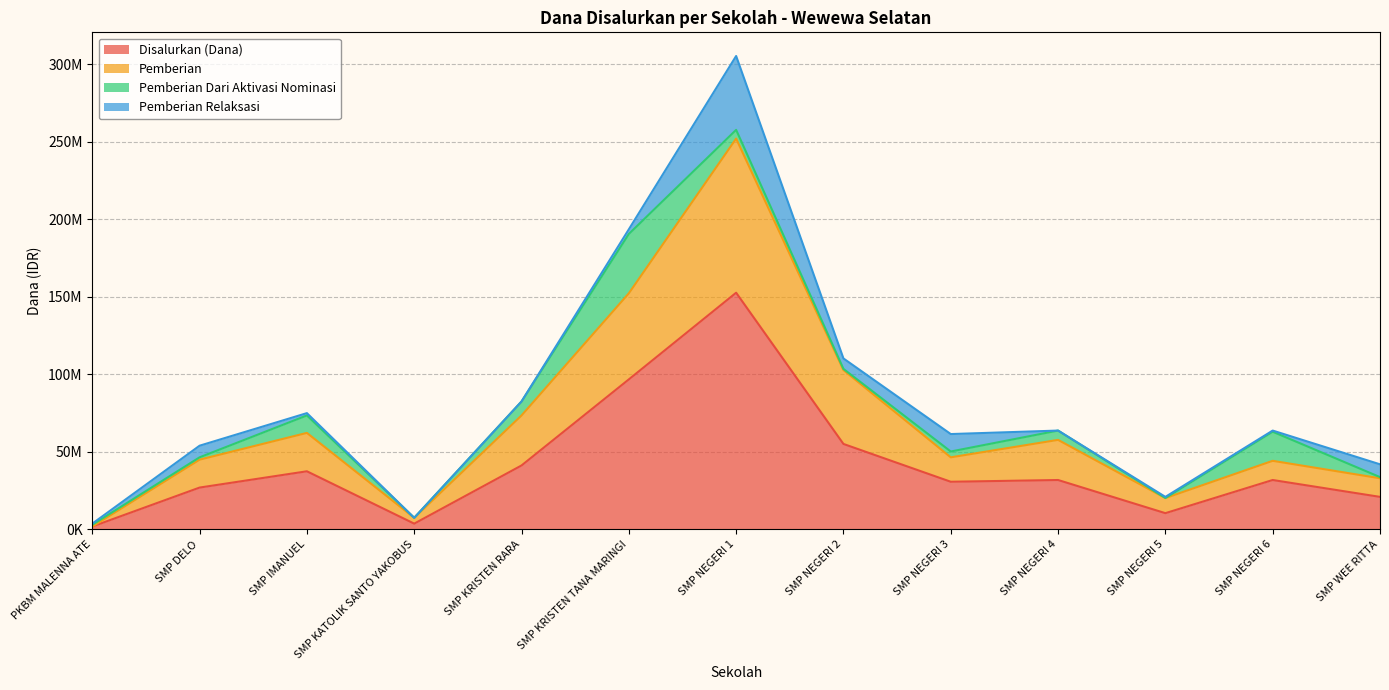

How many values in the Disalurkan (Dana) series are below 31875000?

6